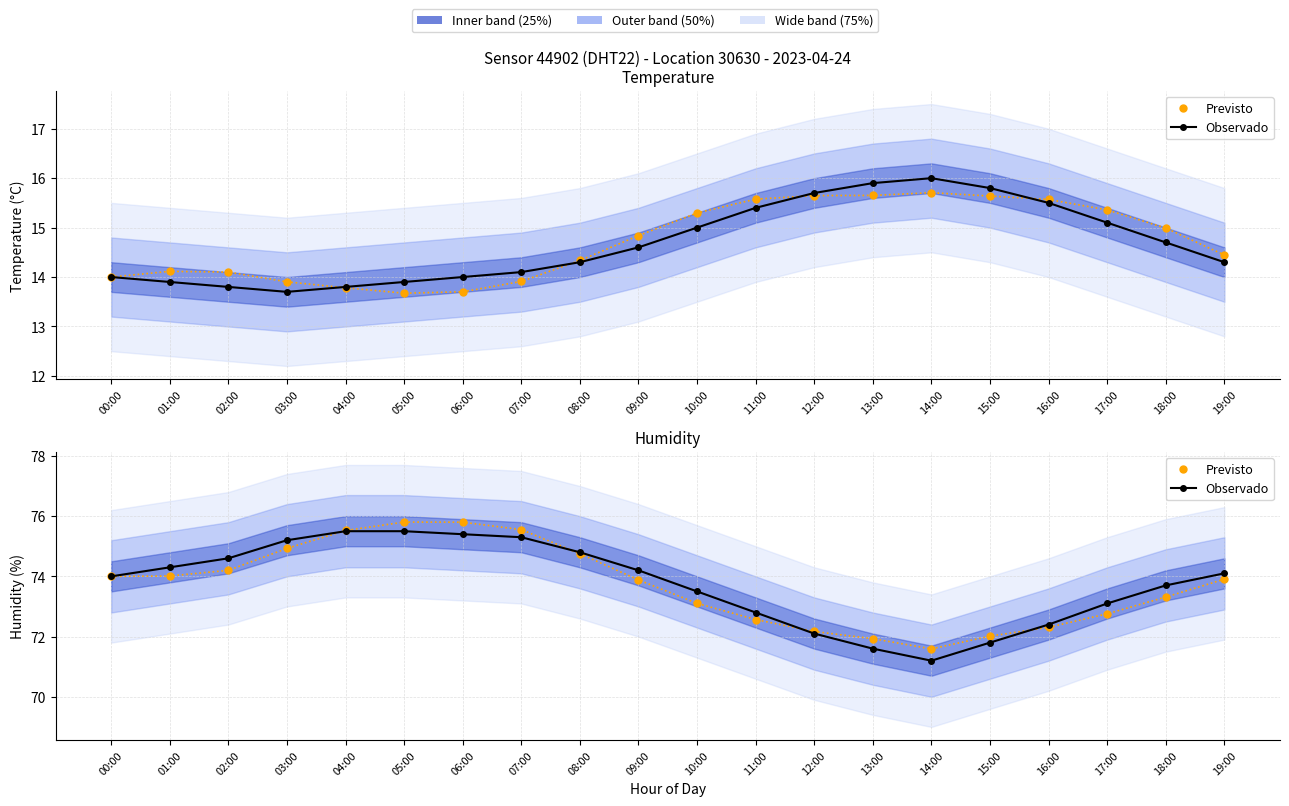

At which category is the sum across all series the highest?

05:00